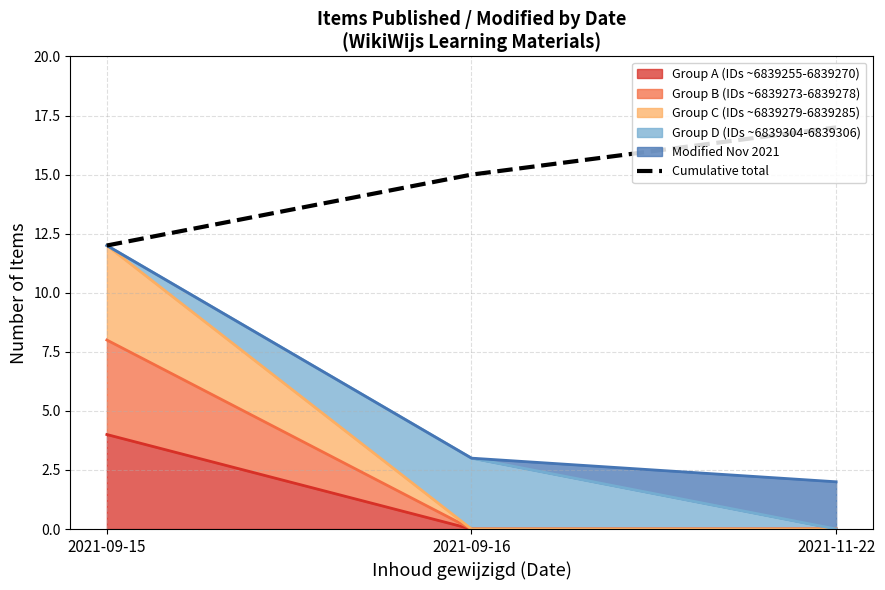

What is the average value?

15